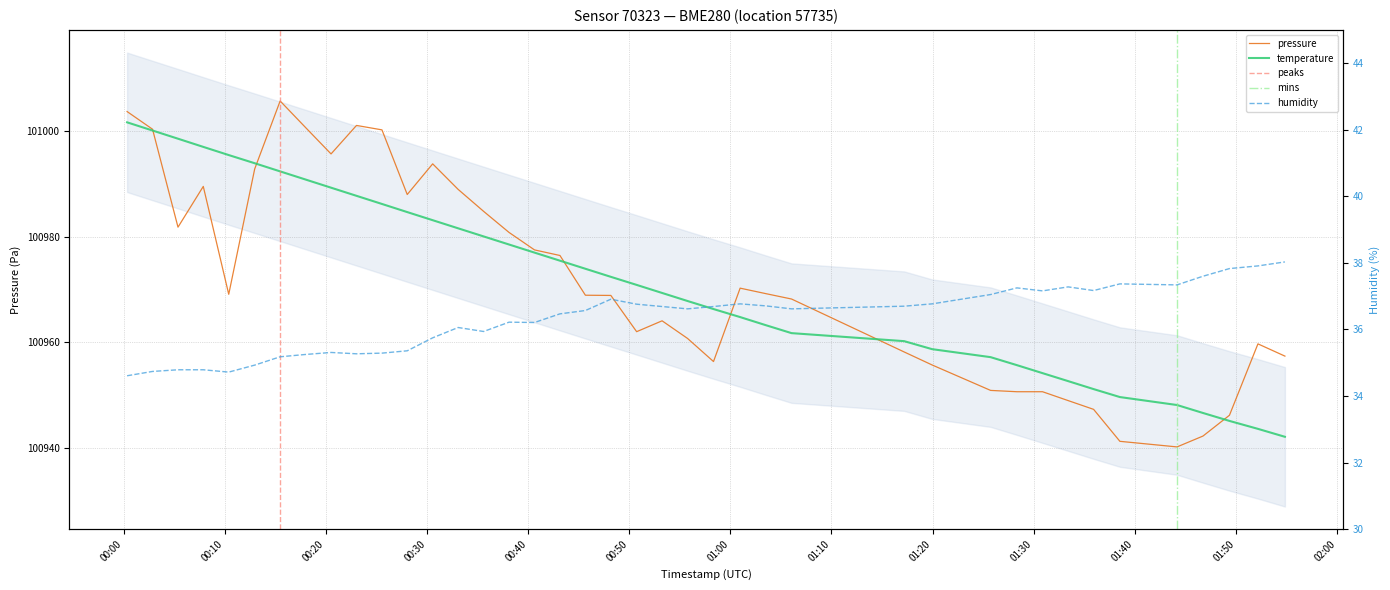

Reading right to left, what are all the values shown in this chart?

pressure: 2023-05-24T01:54:50=100957.3	2023-05-24T01:52:10=100959.7	2023-05-24T01:49:21=100946.1	2023-05-24T01:46:44=100942.2	2023-05-24T01:44:10=100940.1	2023-05-24T01:38:31=100941.2	2023-05-24T01:35:55=100947.2	2023-05-24T01:33:24=100948.9	2023-05-24T01:30:52=100950.6	2023-05-24T01:28:20=100950.6	2023-05-24T01:25:44=100950.8	2023-05-24T01:19:57=100955.7	2023-05-24T01:17:11=100958.1	2023-05-24T01:06:03=100968.2	2023-05-24T01:03:29=100969.2	2023-05-24T01:00:58=100970.2	2023-05-24T00:58:20=100956.3	2023-05-24T00:55:46=100960.7	2023-05-24T00:53:15=100964.0	2023-05-24T00:50:44=100962.0	2023-05-24T00:48:11=100968.8	2023-05-24T00:45:40=100968.9	2023-05-24T00:43:09=100976.4	2023-05-24T00:40:38=100977.5	2023-05-24T00:38:07=100980.8	2023-05-24T00:35:36=100984.8	2023-05-24T00:33:05=100988.9	2023-05-24T00:30:34=100993.8	2023-05-24T00:28:03=100988.0	2023-05-24T00:25:33=101000.2	2023-05-24T00:23:02=101001.1	2023-05-24T00:20:31=100995.7	2023-05-24T00:18:00=101000.7	2023-05-24T00:15:29=101005.7	2023-05-24T00:12:58=100992.8	2023-05-24T00:10:24=100969.1	2023-05-24T00:07:53=100989.5	2023-05-24T00:05:23=100981.8	2023-05-24T00:02:52=101000.3	2023-05-24T00:00:21=101003.7
temperature: 2023-05-24T01:54:50=100942.0	2023-05-24T01:52:10=100943.6	2023-05-24T01:49:21=100945.1	2023-05-24T01:46:44=100946.6	2023-05-24T01:44:10=100948.1	2023-05-24T01:38:31=100949.6	2023-05-24T01:35:55=100951.1	2023-05-24T01:33:24=100952.6	2023-05-24T01:30:52=100954.1	2023-05-24T01:28:20=100955.6	2023-05-24T01:25:44=100957.1	2023-05-24T01:19:57=100958.7	2023-05-24T01:17:11=100960.2	2023-05-24T01:06:03=100961.7	2023-05-24T01:03:29=100963.2	2023-05-24T01:00:58=100964.7	2023-05-24T00:58:20=100966.3	2023-05-24T00:55:46=100967.8	2023-05-24T00:53:15=100969.3	2023-05-24T00:50:44=100970.8	2023-05-24T00:48:11=100972.4	2023-05-24T00:45:40=100973.9	2023-05-24T00:43:09=100975.4	2023-05-24T00:40:38=100977.0	2023-05-24T00:38:07=100978.5	2023-05-24T00:35:36=100980.0	2023-05-24T00:33:05=100981.6	2023-05-24T00:30:34=100983.1	2023-05-24T00:28:03=100984.6	2023-05-24T00:25:33=100986.2	2023-05-24T00:23:02=100987.7	2023-05-24T00:20:31=100989.3	2023-05-24T00:18:00=100990.8	2023-05-24T00:15:29=100992.4	2023-05-24T00:12:58=100993.9	2023-05-24T00:10:24=100995.4	2023-05-24T00:07:53=100997.0	2023-05-24T00:05:23=100998.5	2023-05-24T00:02:52=101000.1	2023-05-24T00:00:21=101001.6
humidity: 2023-05-24T01:54:50=38.0	2023-05-24T01:52:10=37.9	2023-05-24T01:49:21=37.8	2023-05-24T01:46:44=37.6	2023-05-24T01:44:10=37.3	2023-05-24T01:38:31=37.4	2023-05-24T01:35:55=37.2	2023-05-24T01:33:24=37.3	2023-05-24T01:30:52=37.2	2023-05-24T01:28:20=37.2	2023-05-24T01:25:44=37.0	2023-05-24T01:19:57=36.8	2023-05-24T01:17:11=36.7	2023-05-24T01:06:03=36.6	2023-05-24T01:03:29=36.7	2023-05-24T01:00:58=36.8	2023-05-24T00:58:20=36.7	2023-05-24T00:55:46=36.6	2023-05-24T00:53:15=36.7	2023-05-24T00:50:44=36.8	2023-05-24T00:48:11=36.9	2023-05-24T00:45:40=36.6	2023-05-24T00:43:09=36.5	2023-05-24T00:40:38=36.2	2023-05-24T00:38:07=36.2	2023-05-24T00:35:36=35.9	2023-05-24T00:33:05=36.1	2023-05-24T00:30:34=35.8	2023-05-24T00:28:03=35.4	2023-05-24T00:25:33=35.3	2023-05-24T00:23:02=35.3	2023-05-24T00:20:31=35.3	2023-05-24T00:18:00=35.2	2023-05-24T00:15:29=35.2	2023-05-24T00:12:58=34.9	2023-05-24T00:10:24=34.7	2023-05-24T00:07:53=34.8	2023-05-24T00:05:23=34.8	2023-05-24T00:02:52=34.7	2023-05-24T00:00:21=34.6